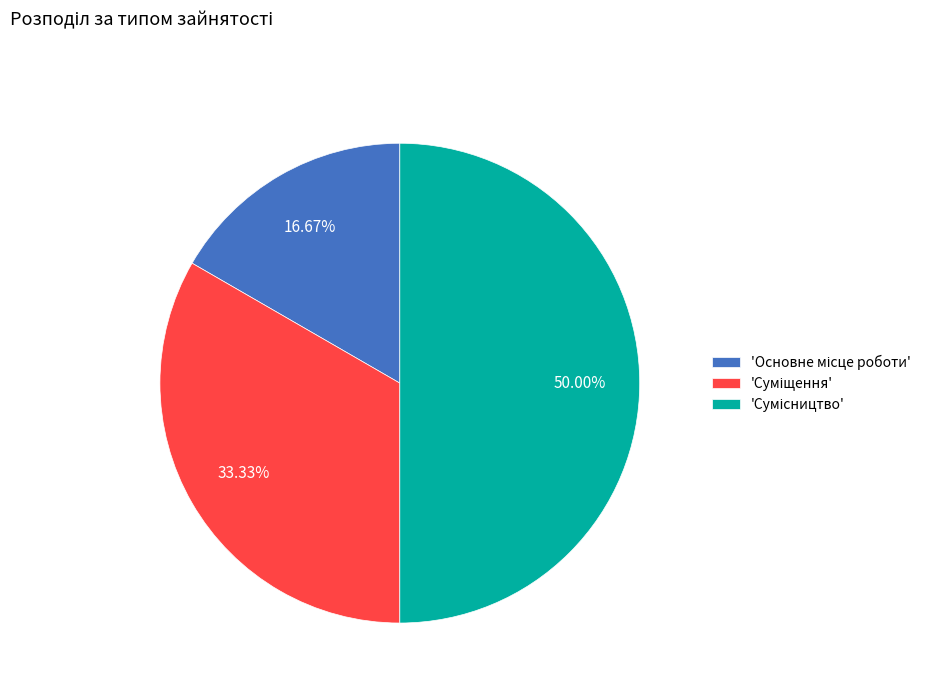

What is the largest slice in the pie chart?

Сумісництво